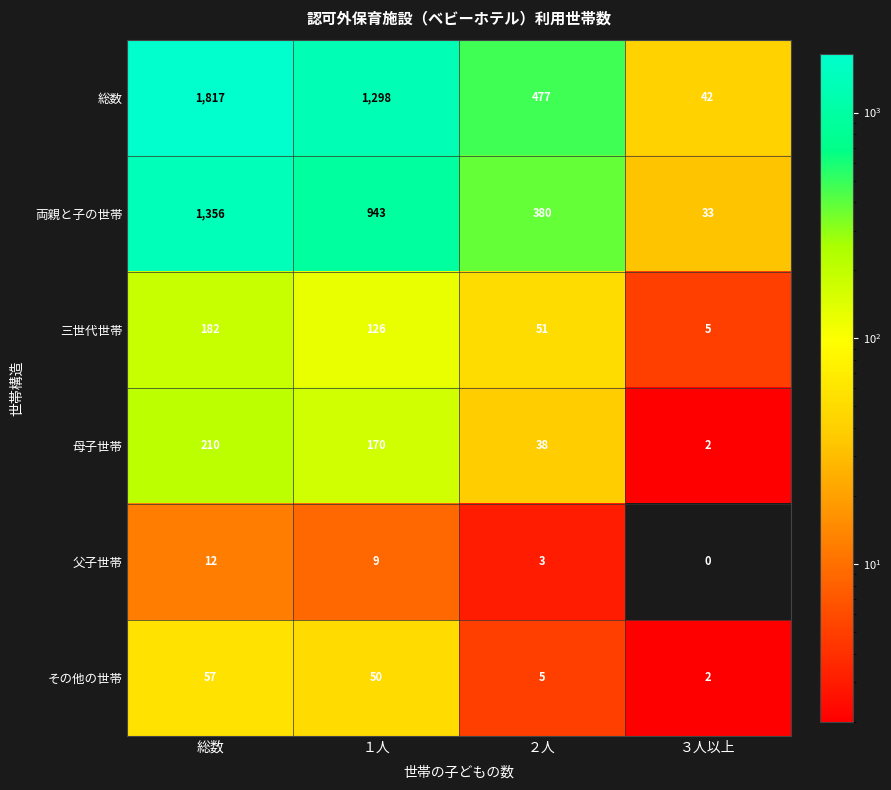

At which label is 総数 closest to 929?

１人